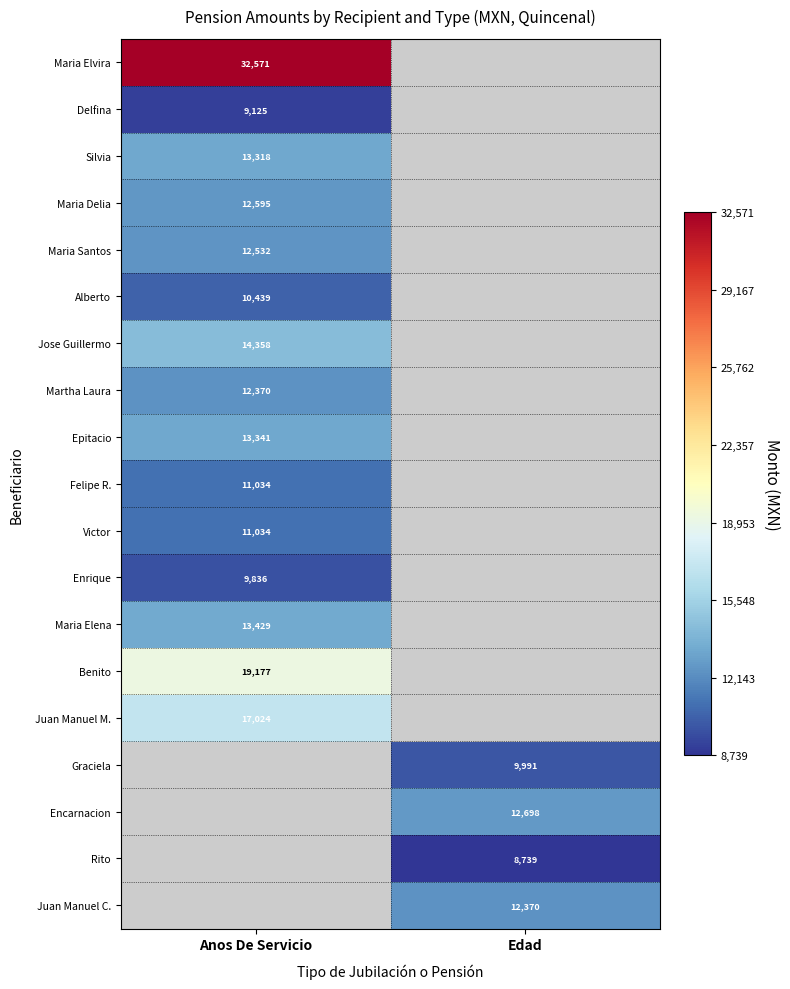

Is the value of Jose Guillermo at Anos De Servicio greater than the value of Juan Manuel M. at Anos De Servicio?

No